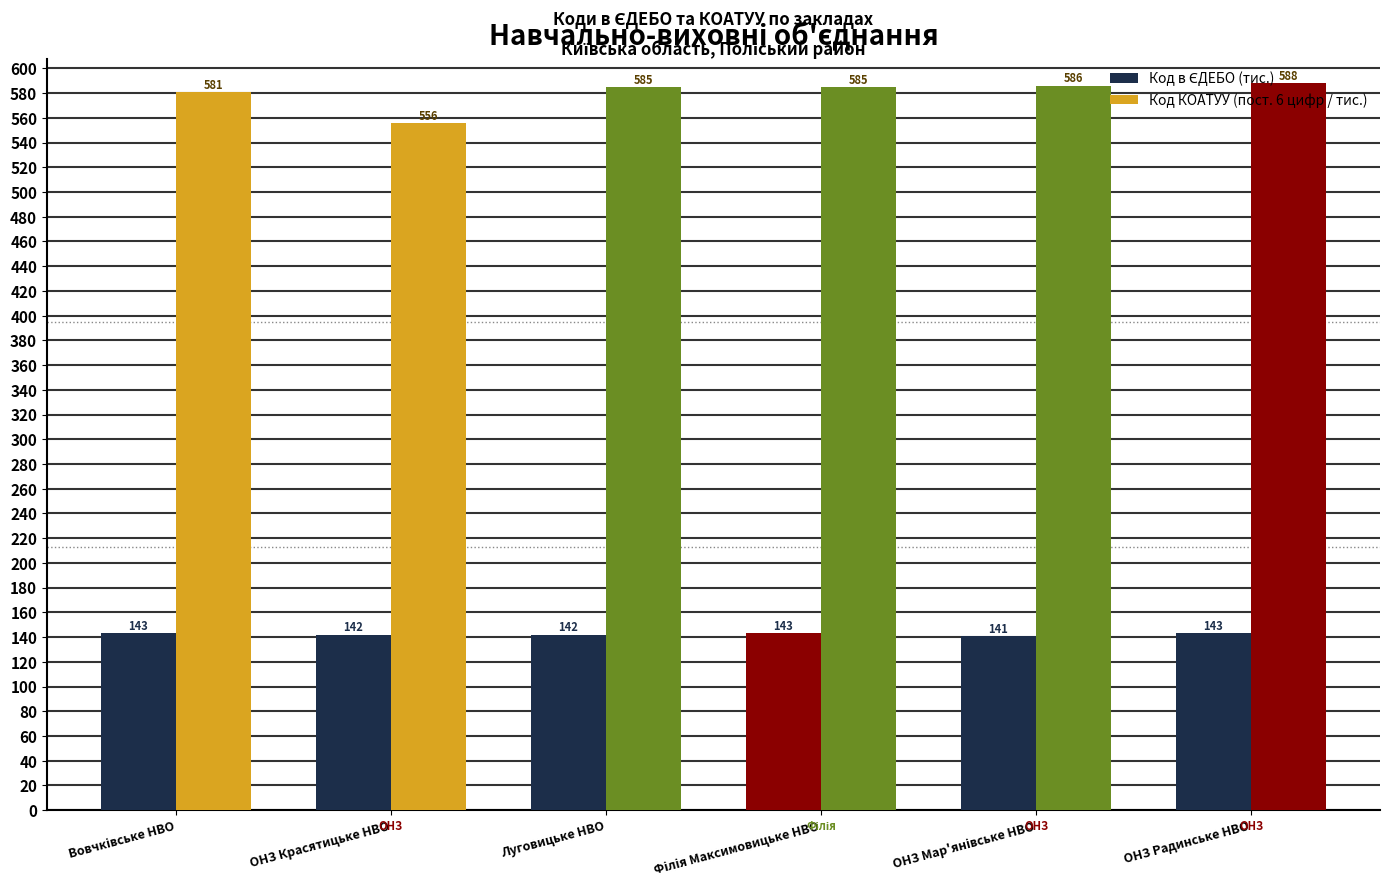

Are the bars grouped side by side (vs. stacked)?

Yes